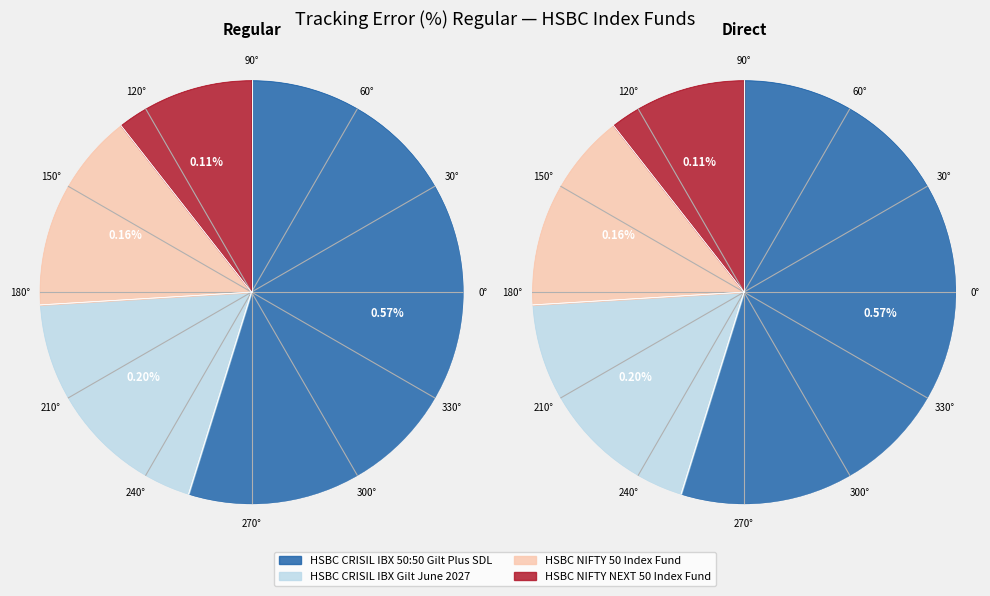

To the nearest percent, what is the combined percentage of HSBC NIFTY NEXT 50 Index Fund and HSBC CRISIL IBX Gilt June 2027?

30%